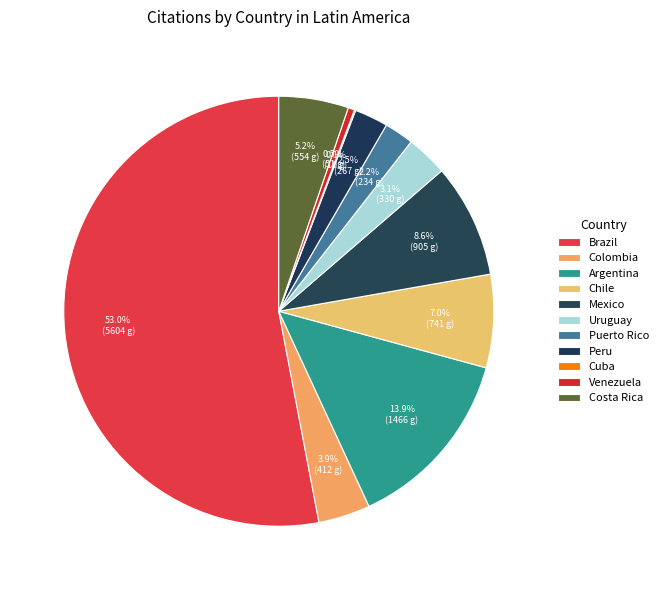

Combined, do Colombia and Cuba account for over 50%?

No